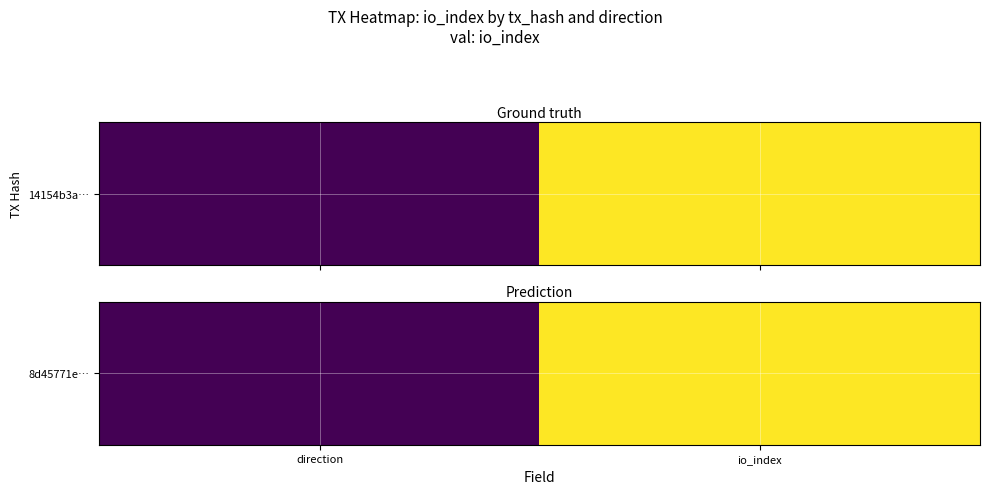

Which category has the lowest value across all series?

direction